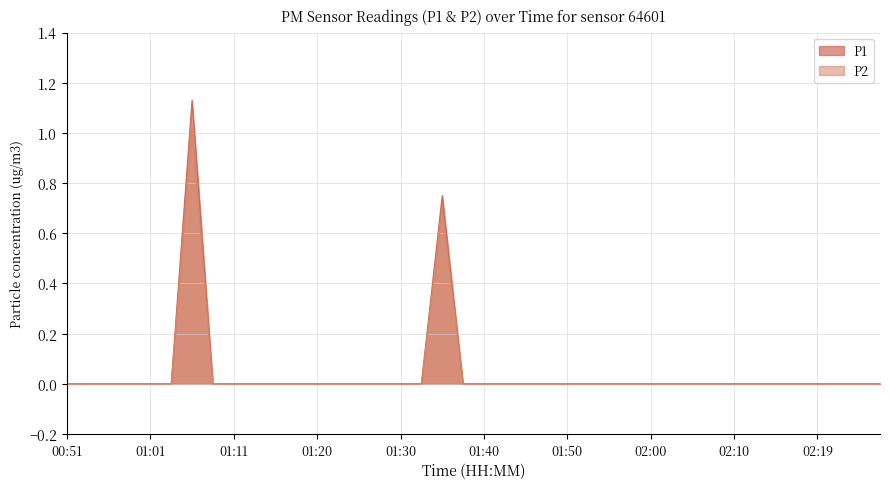

Rank the series by their maximum value, from highest to lowest.

P1, P2